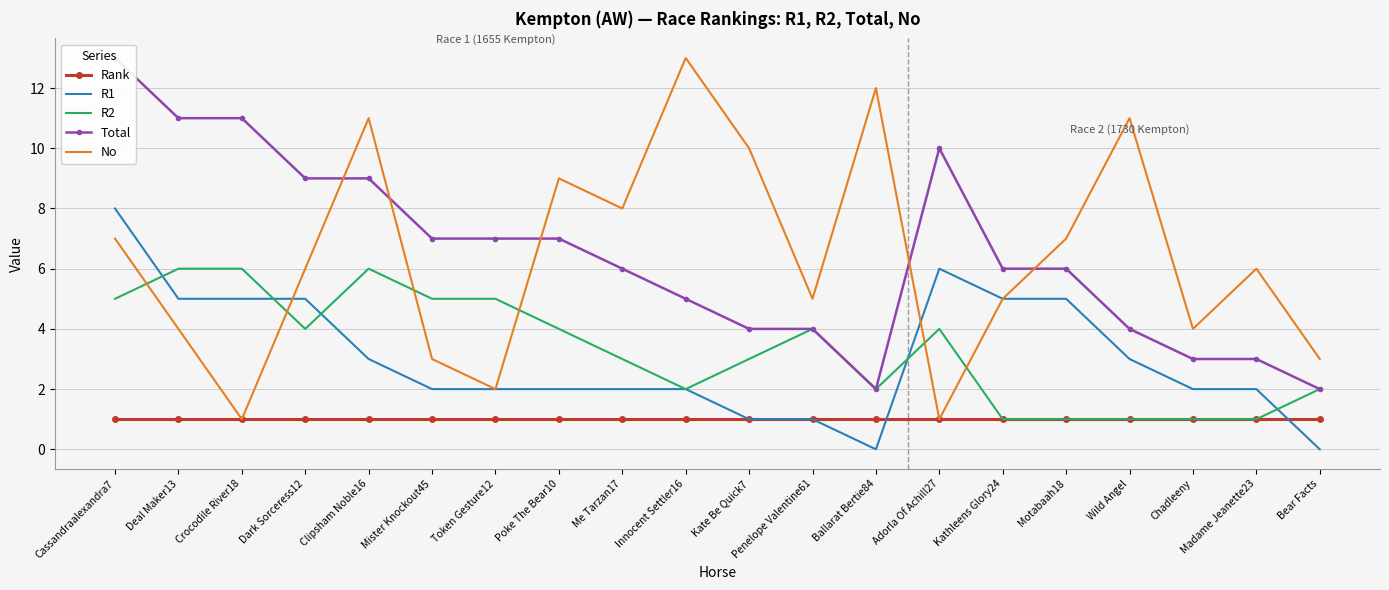

How many lines are shown in the chart?

5